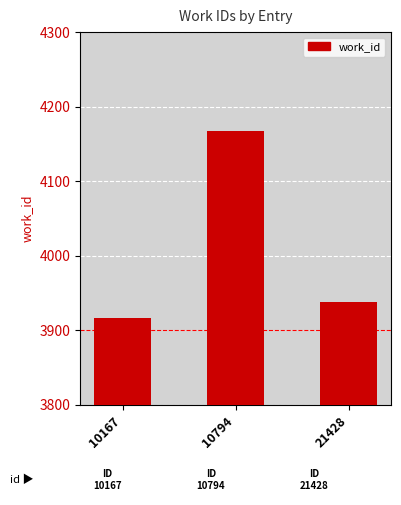

At which label does the data first exceed 3938?

10794